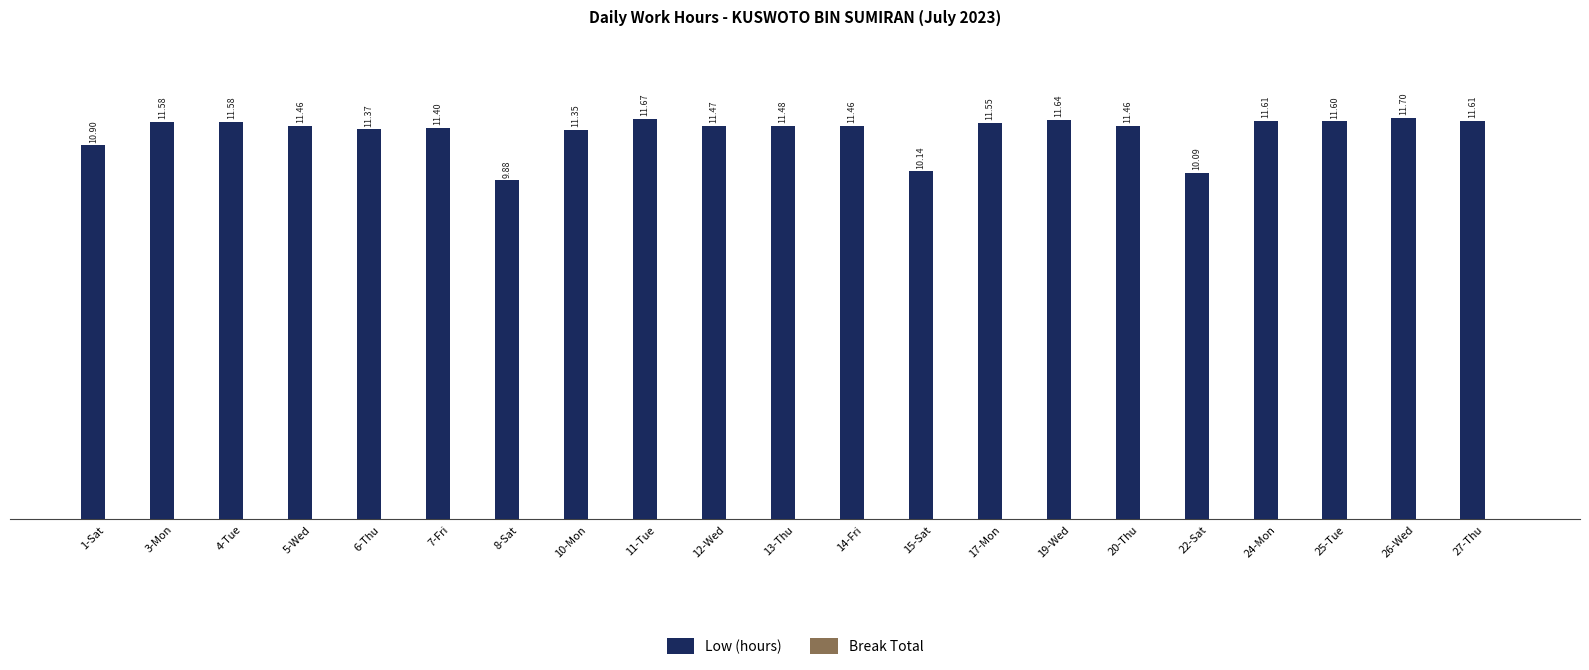

What is the ratio of the value at 24-Mon to the value at 12-Wed?

1.0